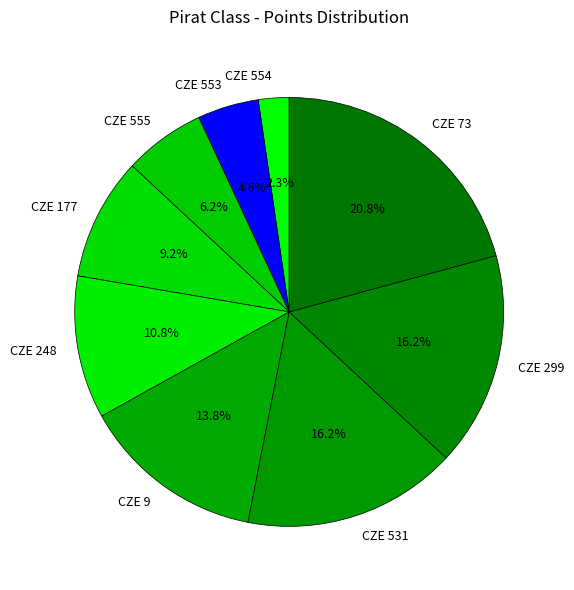

Which has a higher value, CZE 531 or CZE 555?

CZE 531